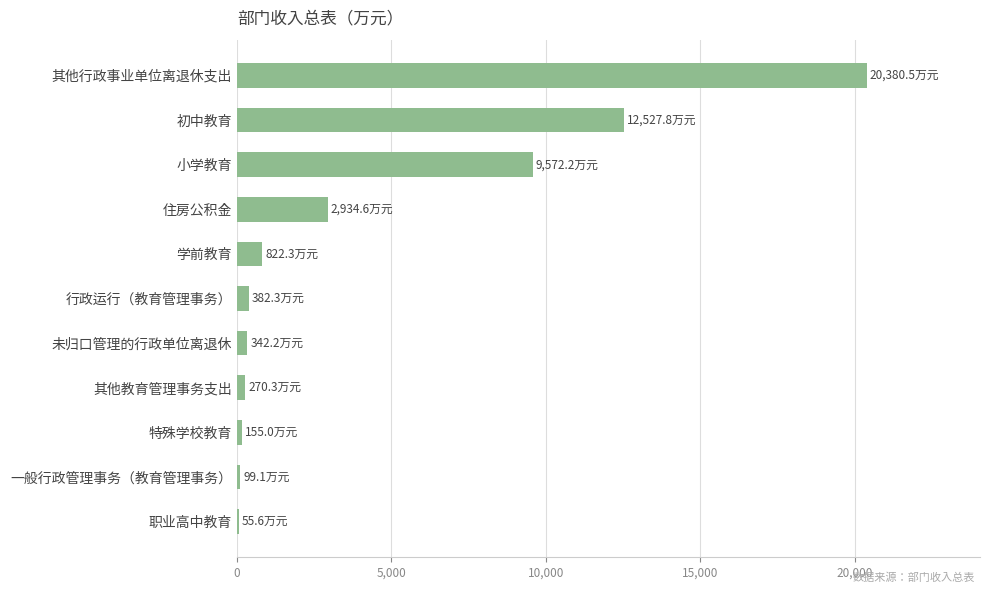

Approximately how many times larger is the value at 小学教育 compared to 住房公积金?

3.3